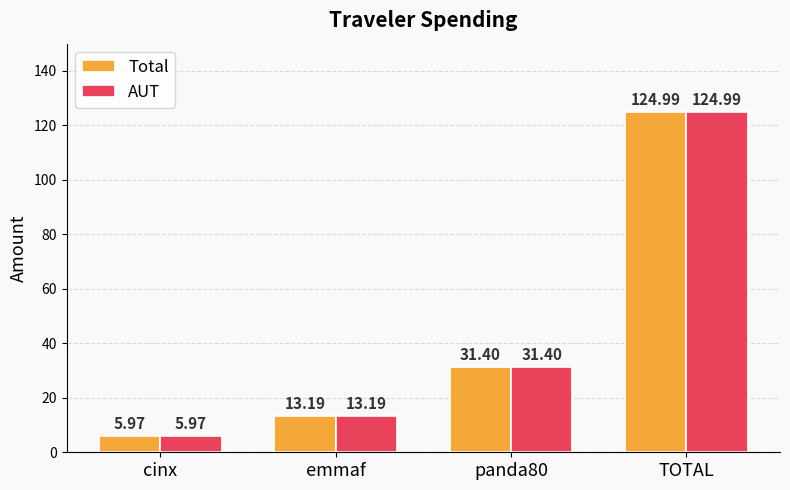

Is the value of AUT at TOTAL greater than the value of Total at emmaf?

Yes